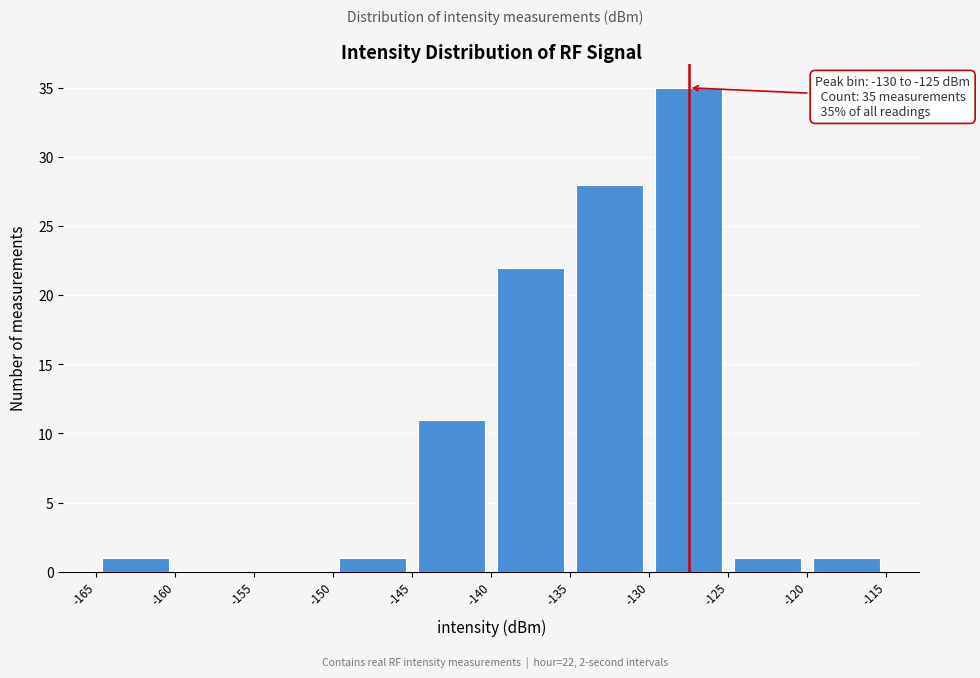

Over which range of the x-axis is the bar tallest?

-130 to -125